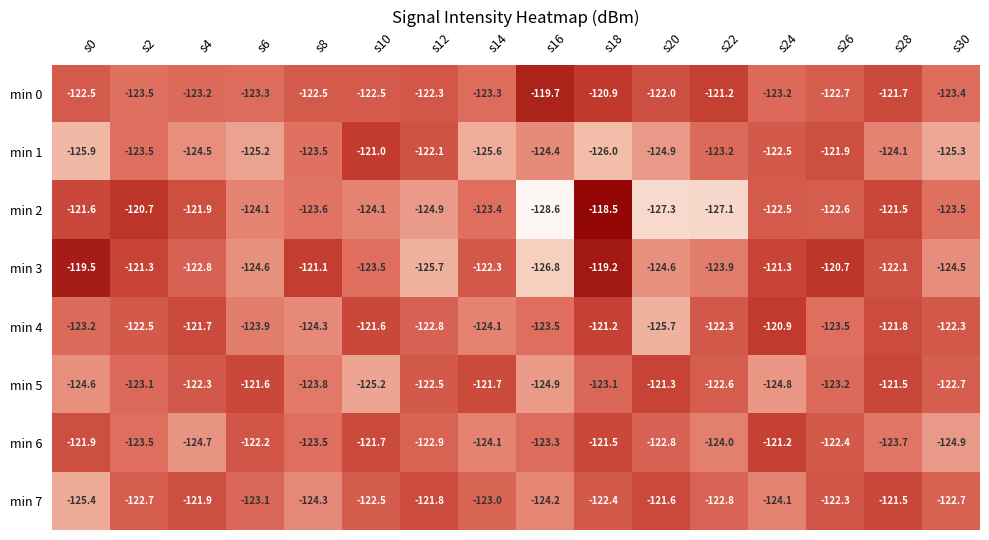

Count the number of data series in this chart.

8